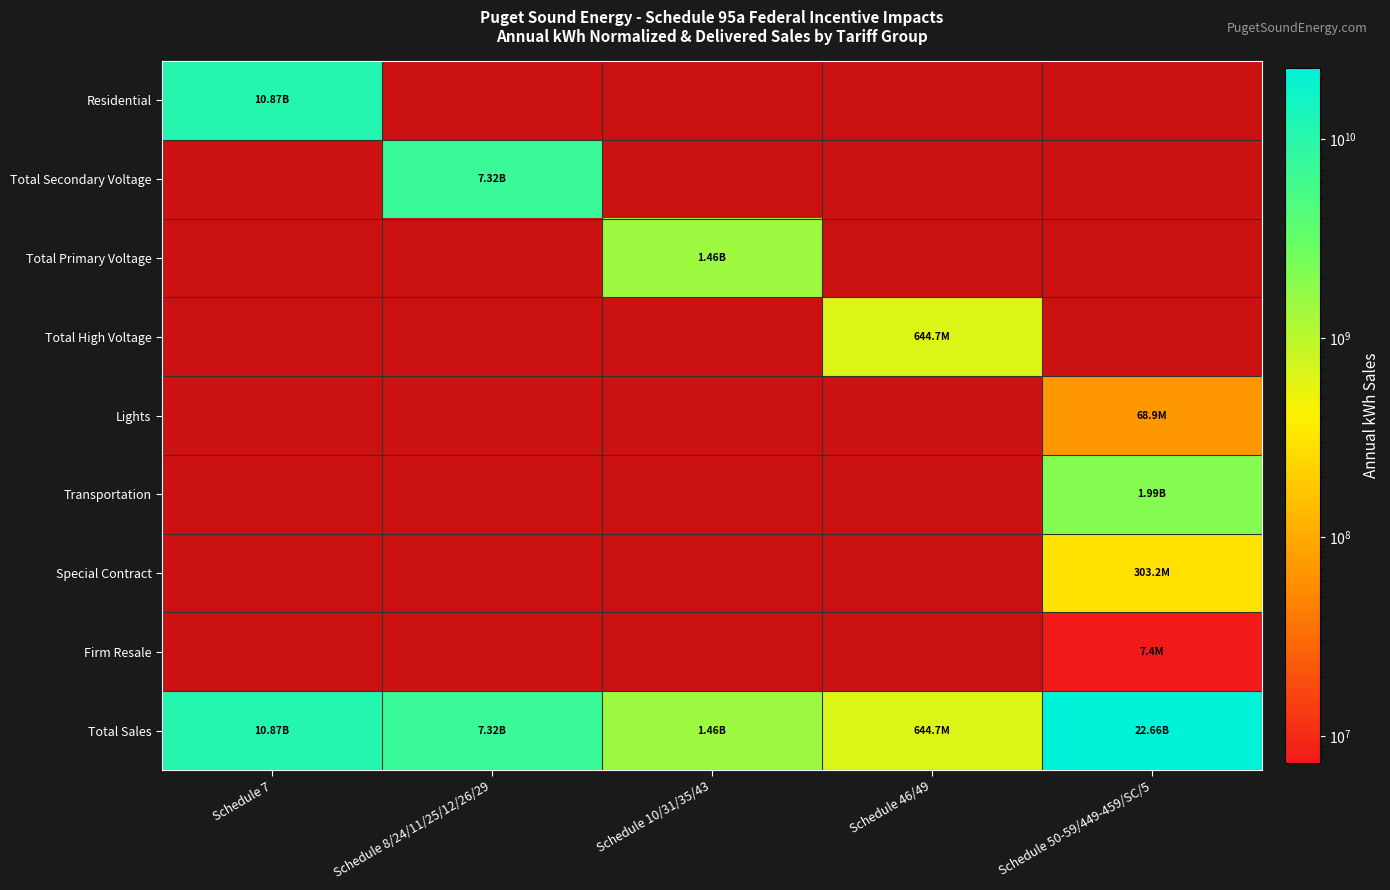

At how many categories does at least one series exceed 10670731233?

2